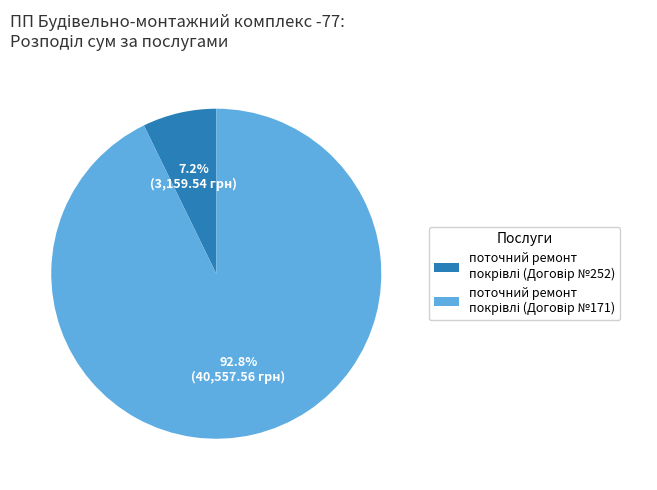

Is there any slice that represents more than half of the pie?

Yes